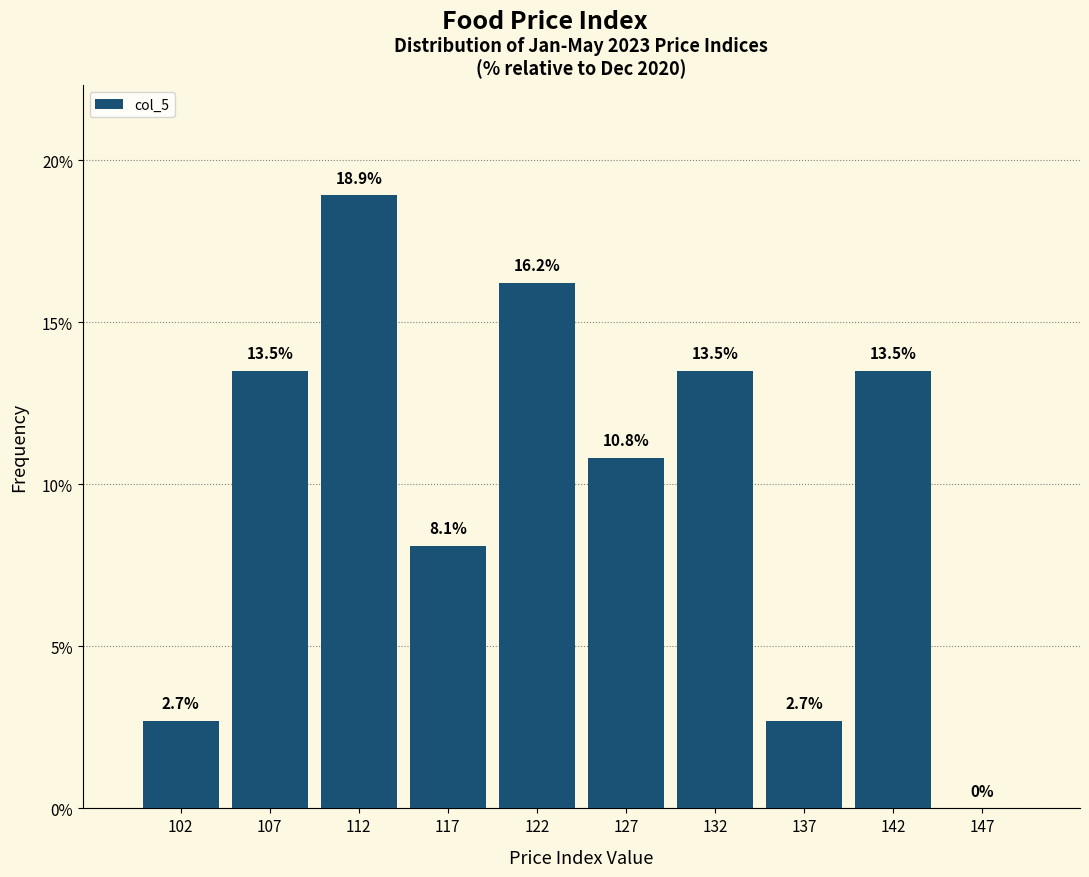

Reading left to right, list every bar in this chart as the range it spans on the x-axis followed by its height.

100 to 105: 2.7
105 to 110: 13.5
110 to 115: 18.9
115 to 120: 8.1
120 to 125: 16.2
125 to 130: 10.8
130 to 135: 13.5
135 to 140: 2.7
140 to 145: 13.5
145 to 150: 0.0